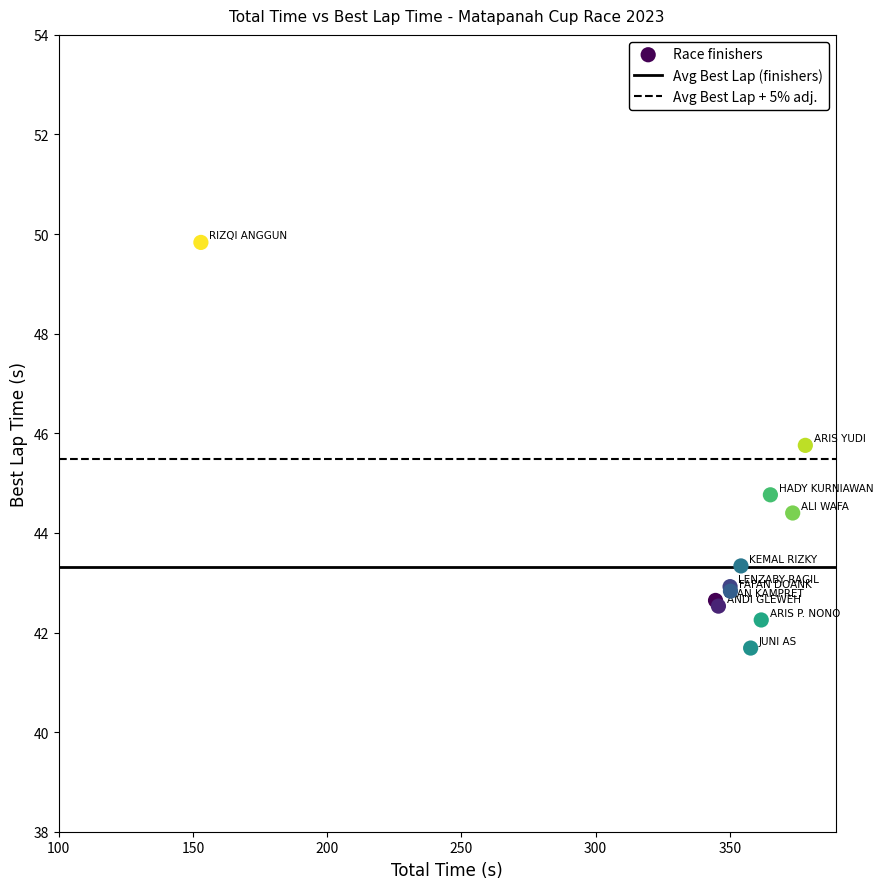

What Y value in the scatter plot is closest to 45?

44.8